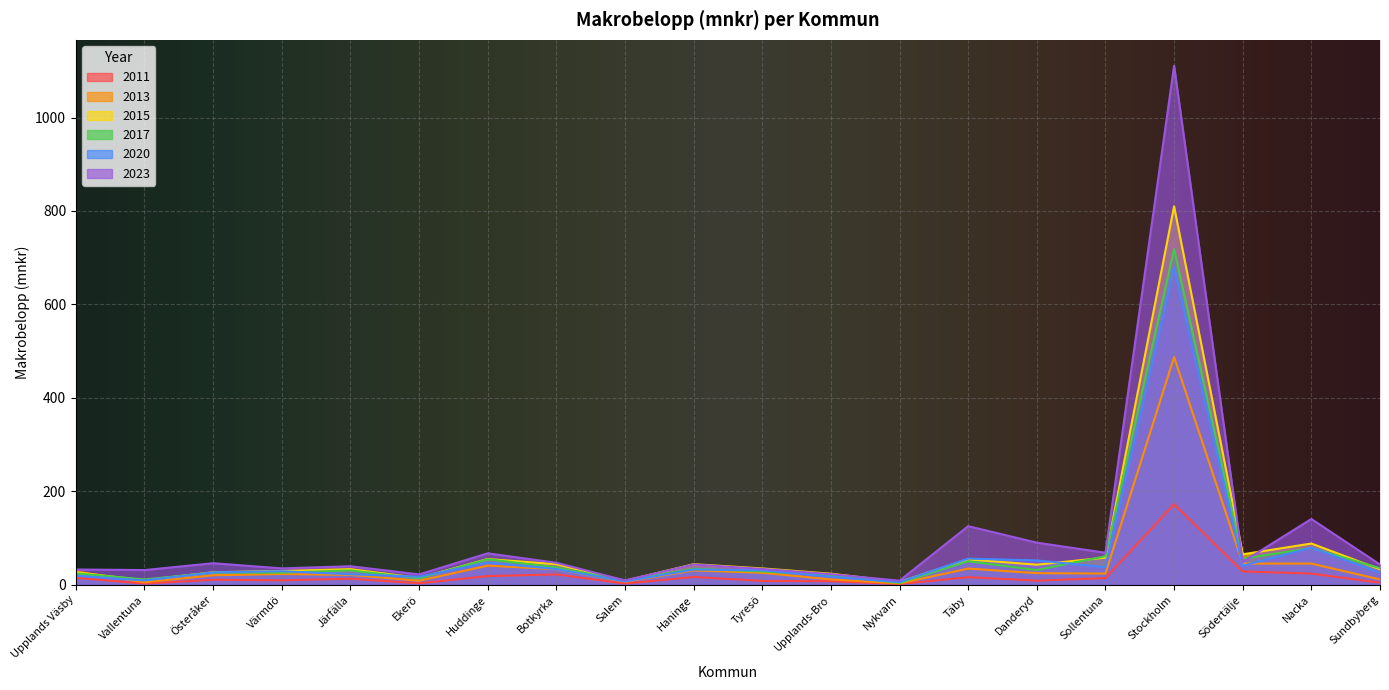

What is the average value of the 2013 series?

46.8